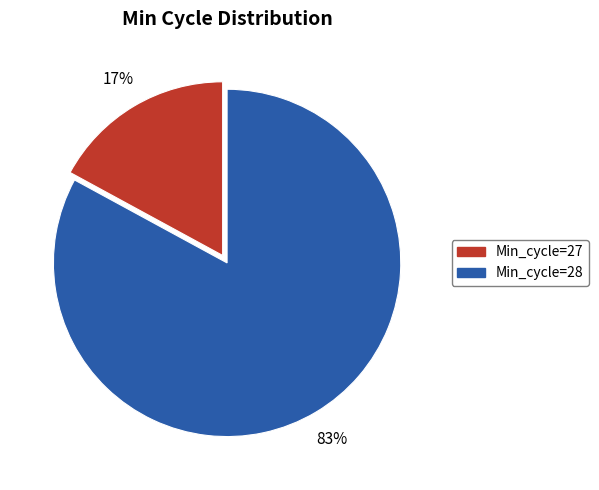

Is there a majority slice in this chart?

Yes